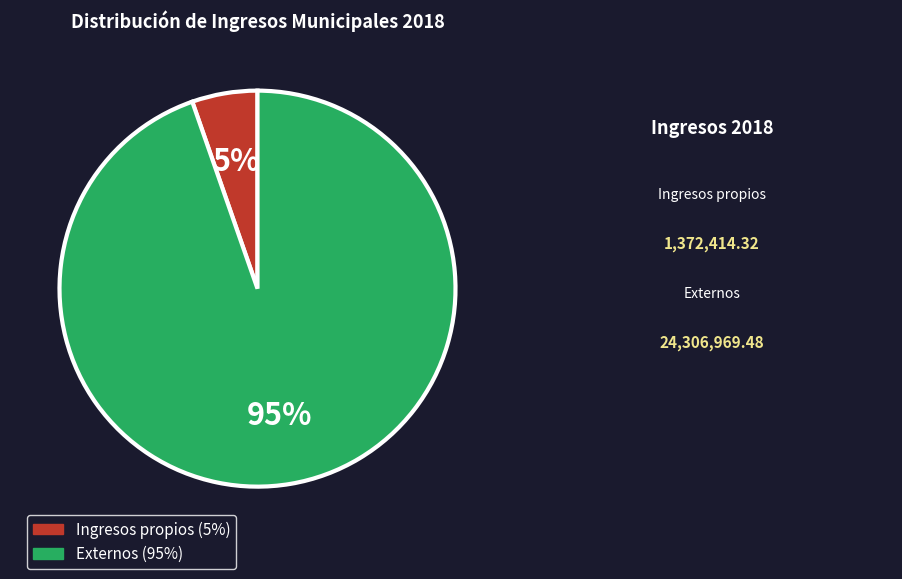

Is the sum of Ingresos propios (5%) and Externos (95%) greater than half?

Yes